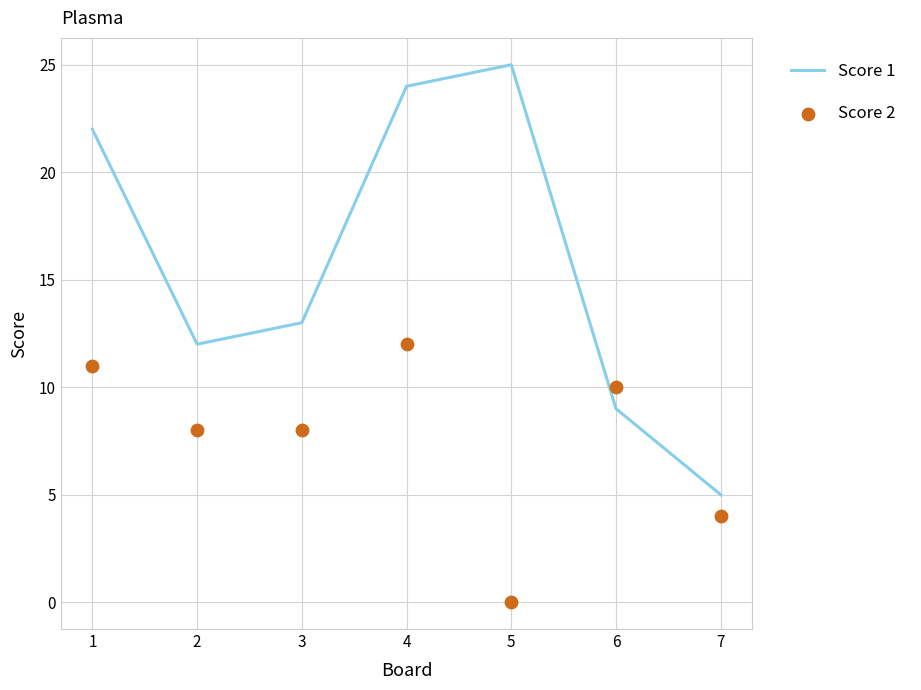

What are all the series names shown in the legend?

Score 1, Score 2